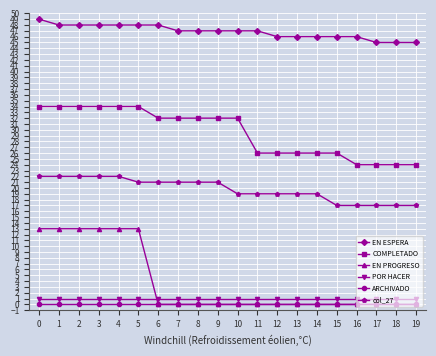

What are all the series names shown in the legend?

EN ESPERA, COMPLETADO, EN PROGRESO, POR HACER, ARCHIVADO, col_27